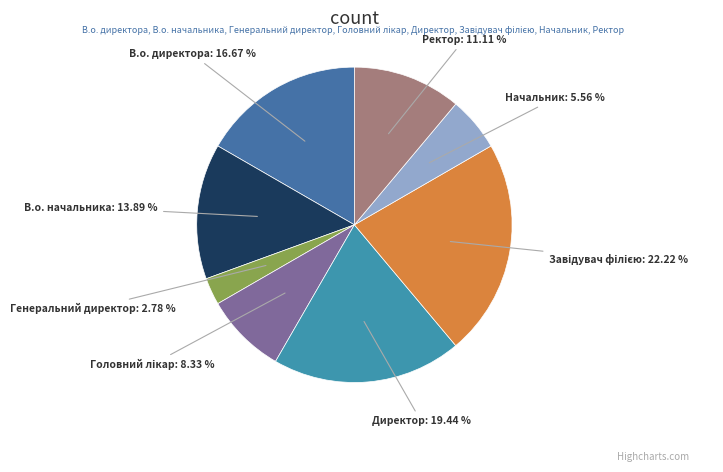

How many slices are in this pie chart?

8